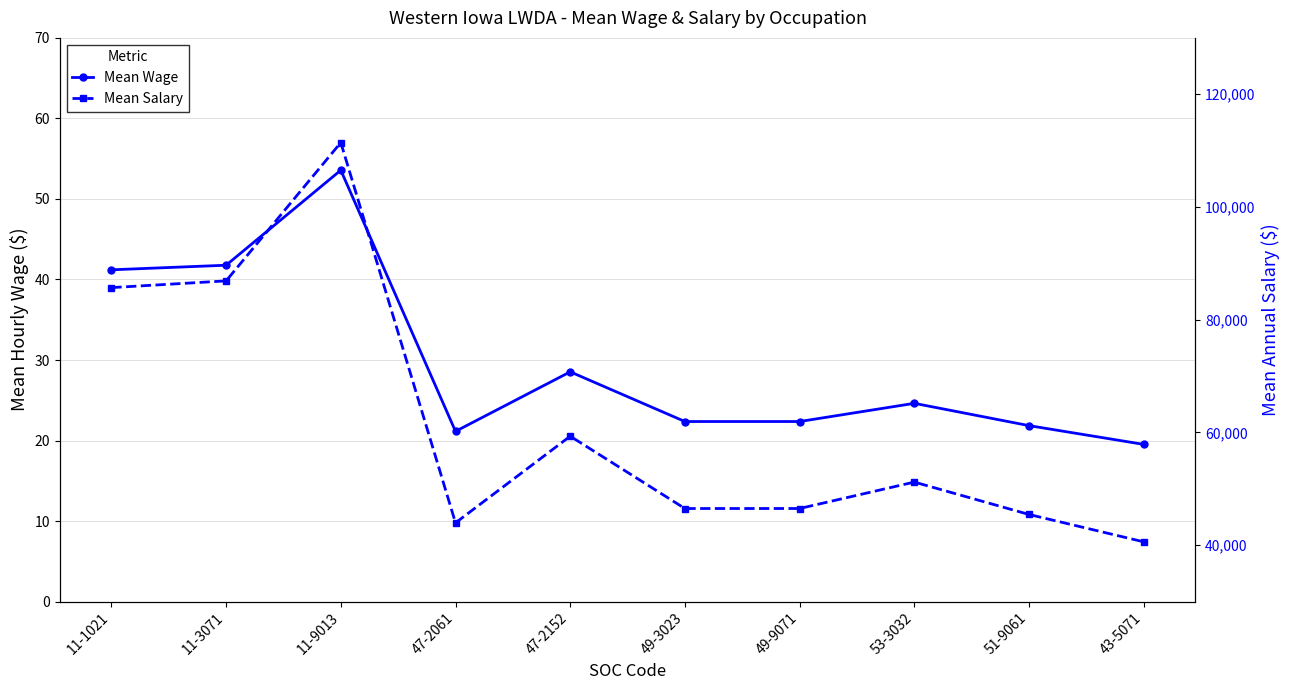

At how many categories does at least one series exceed 65019?

3